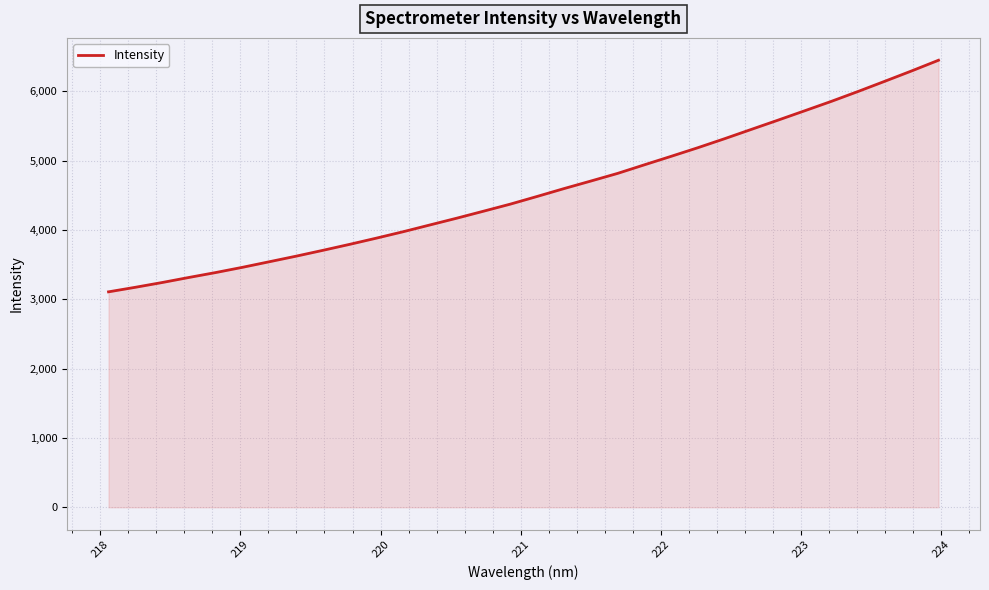

What is the maximum value shown in the chart?

6449.3